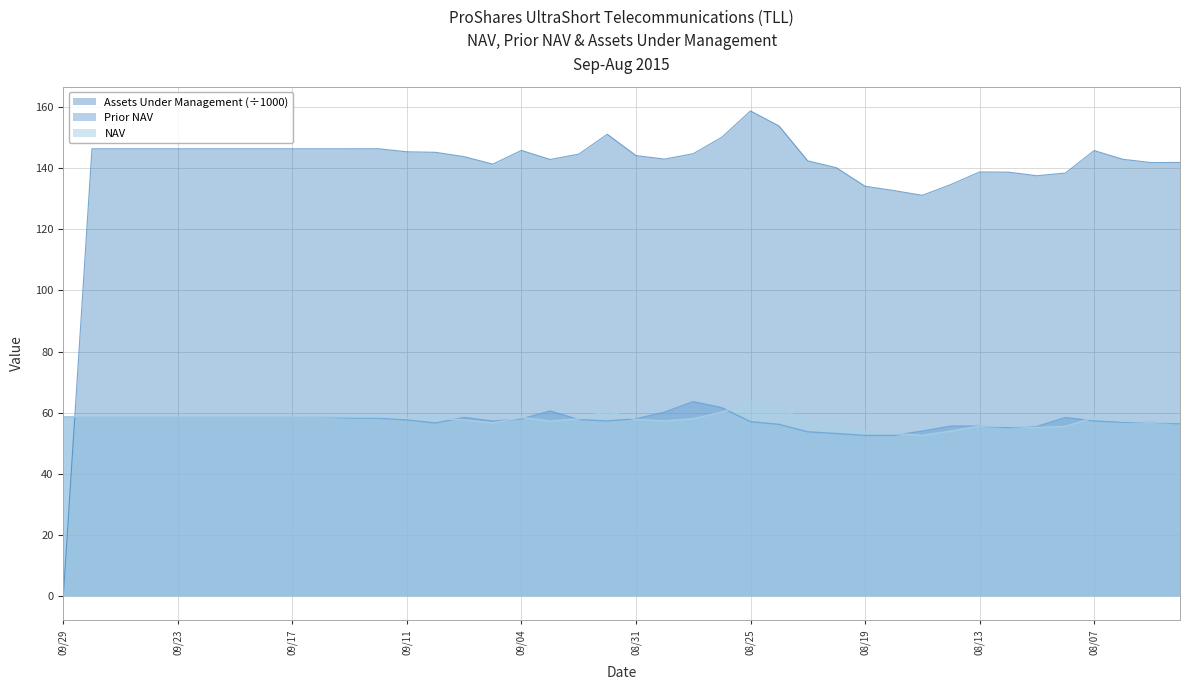

What is the sum of the NAV values at 08/27 and 09/09?

115.6